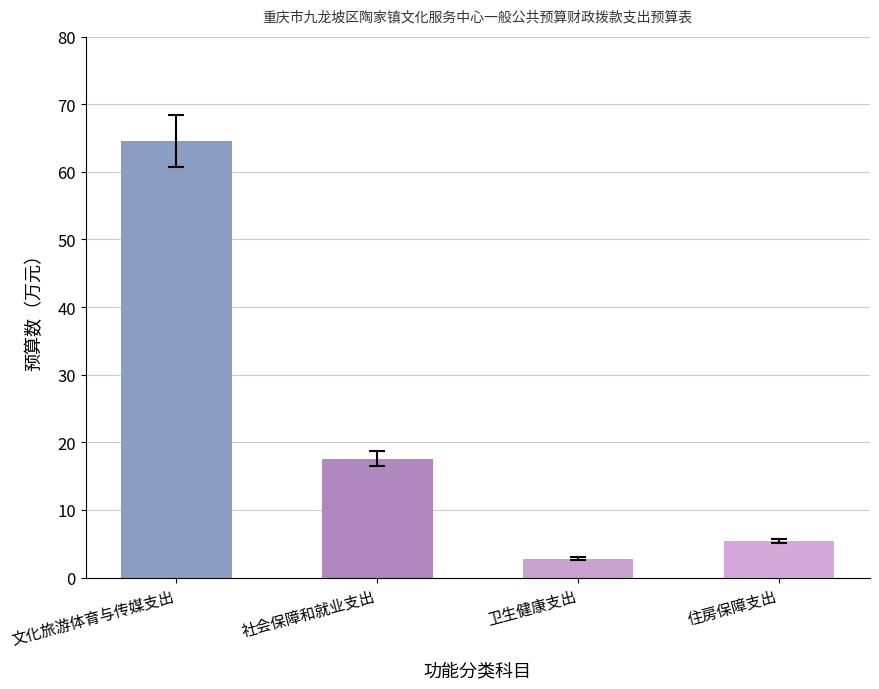

What value does the 基本支出 series have at 住房保障支出?

5.4